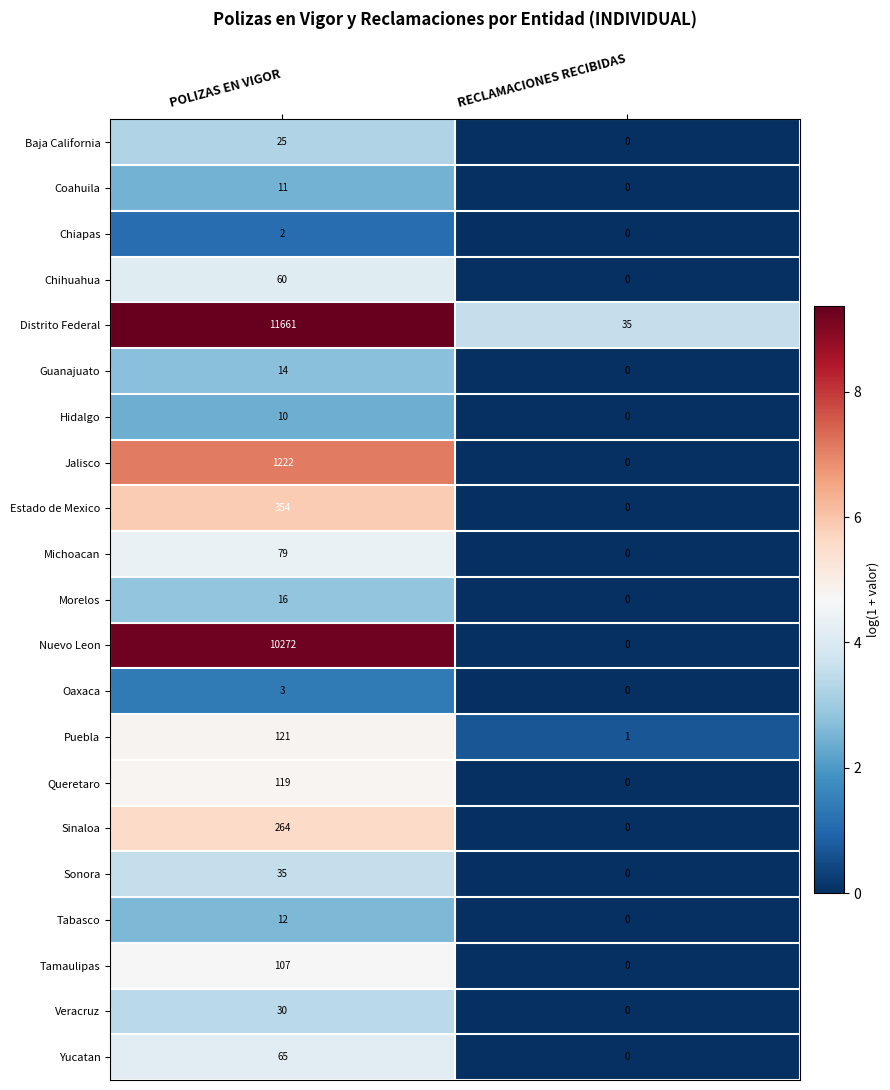

Which category has the highest value in the Chihuahua series?

POLIZAS EN VIGOR